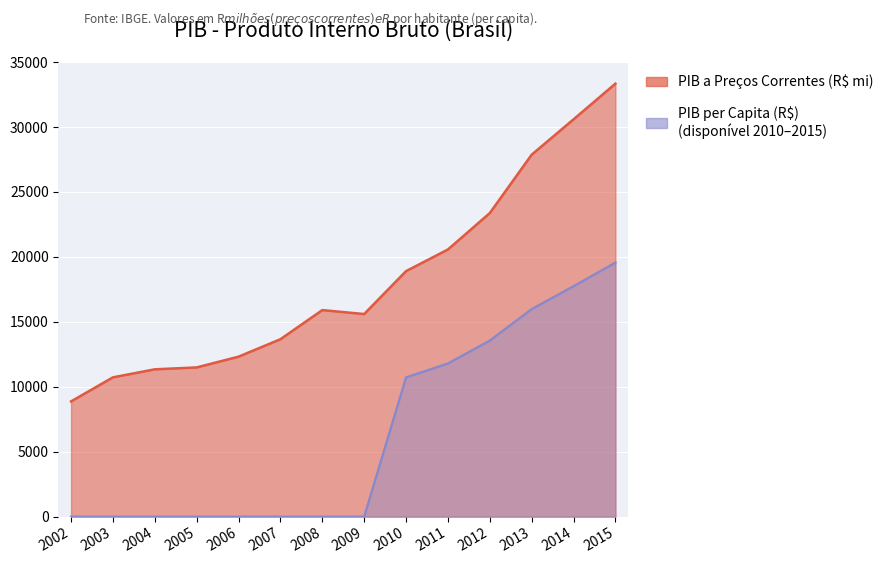

How many interior local valleys does the PIB a Preços Correntes (R$ mi) series have?

1